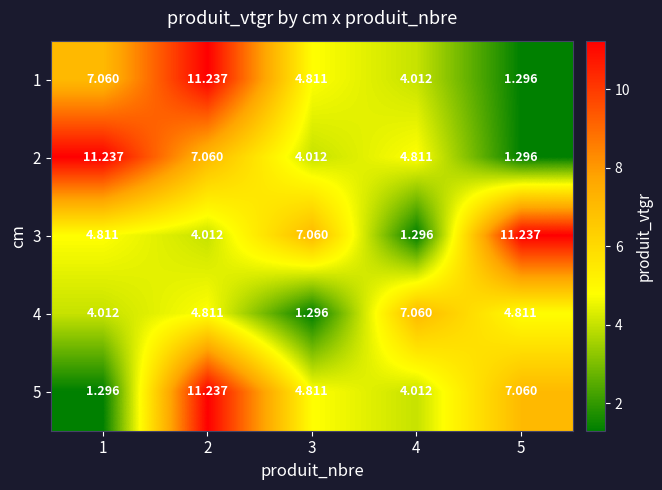

Is the value of 2 at 3 greater than the value of 4 at 5?

No